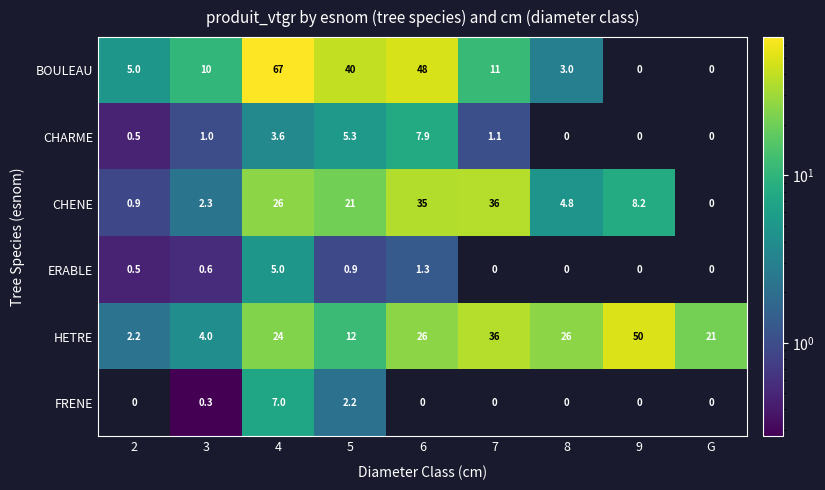

Which series has the largest range (max minus min)?

BOULEAU